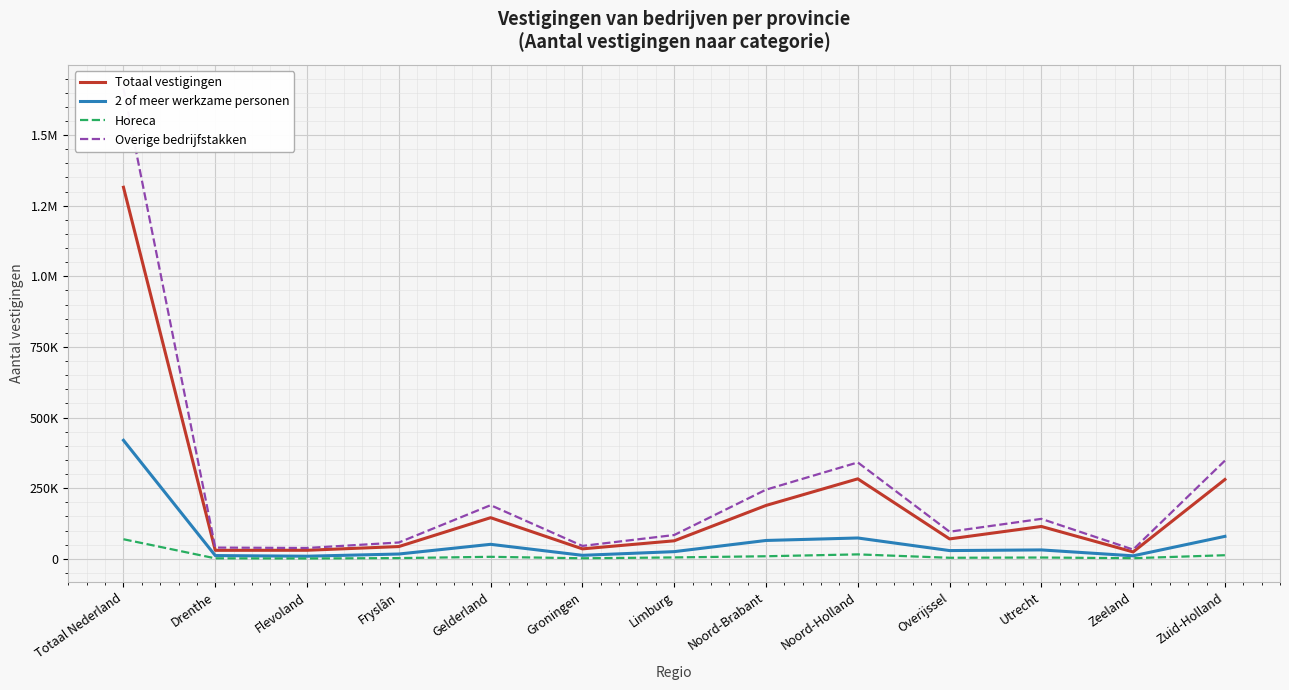

True or false: Overige bedrijfstakken and Horeca cross at least once.

False